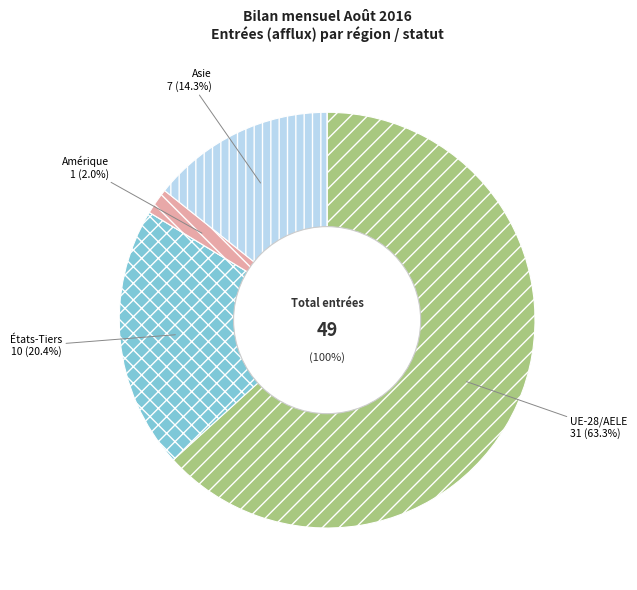

Does any single category account for the majority?

Yes